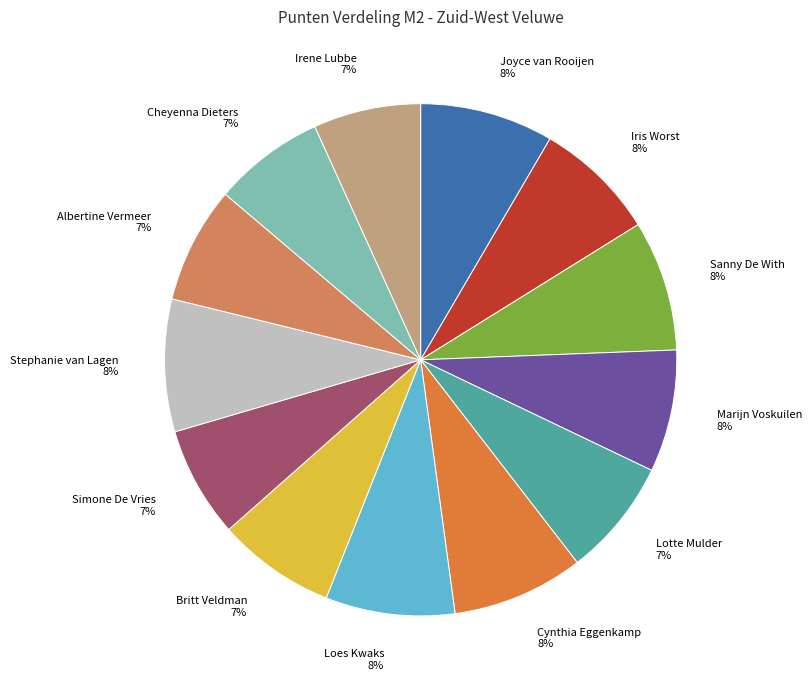

The Cheyenna Dieters slice represents 7% of the pie. True or false?

True